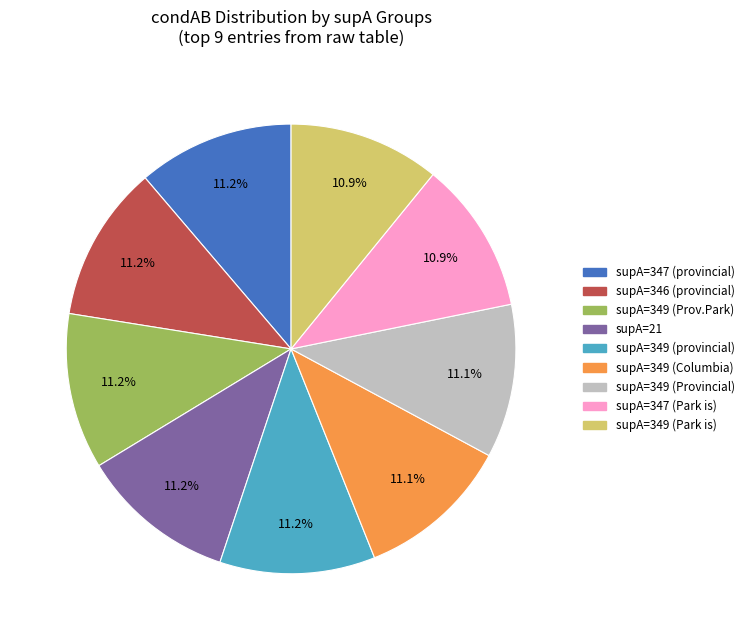

How many slices are in this pie chart?

9